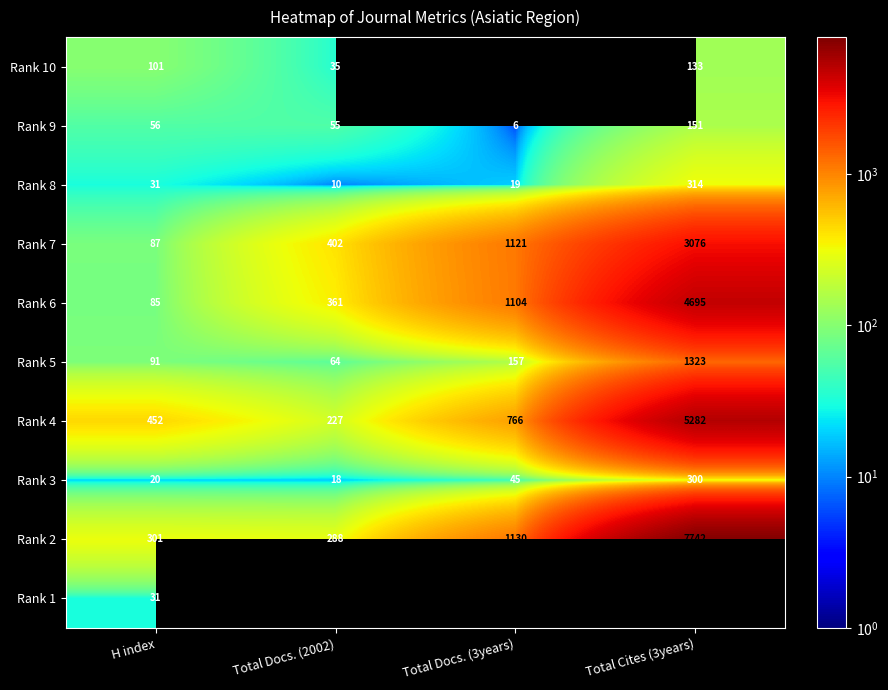

Rank the categories by Rank 4 value from highest to lowest.

Total Cites (3years), Total Docs. (3years), H index, Total Docs. (2002)